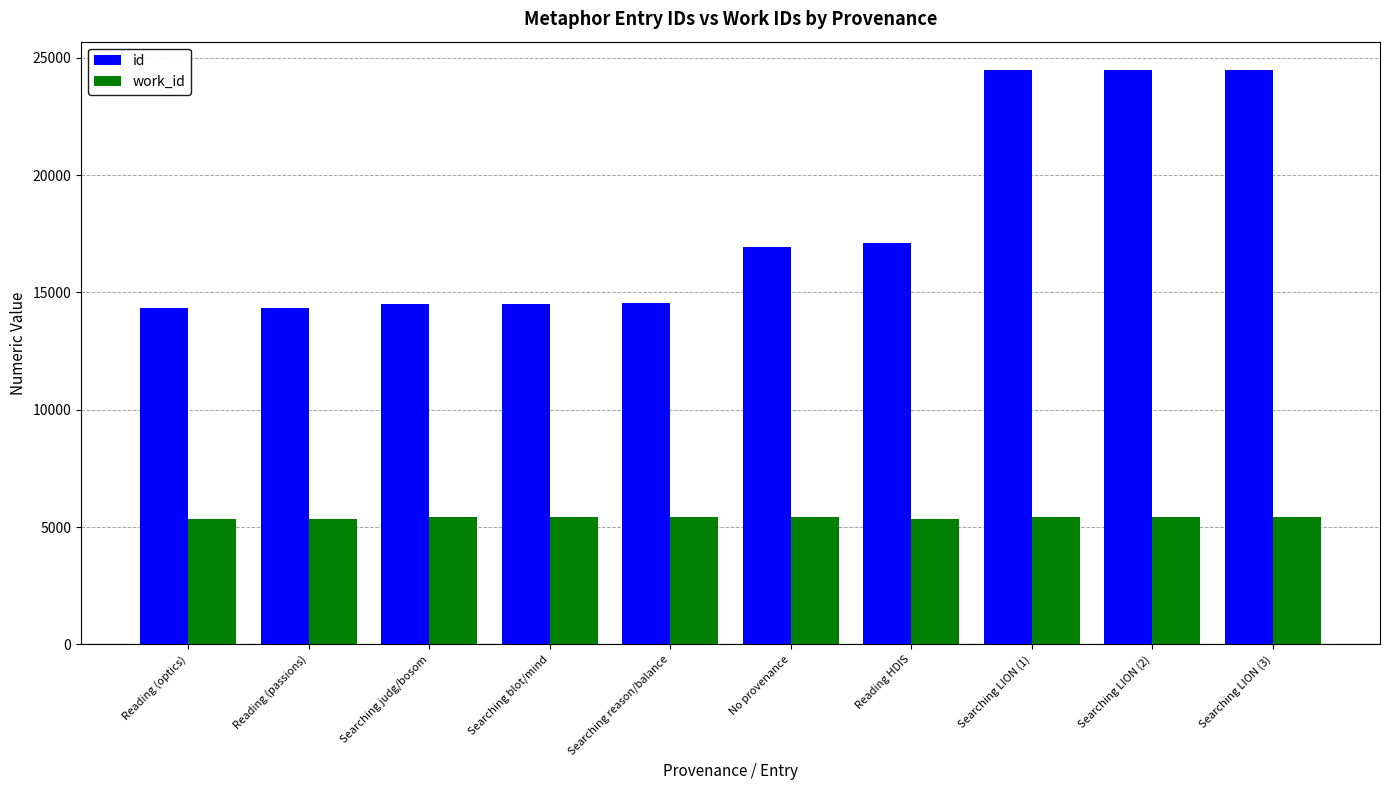

What is the value of the id bar at the 10th from the left?

24467